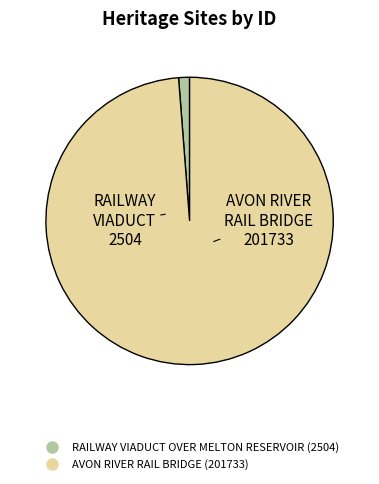

Between AVON RIVER RAIL BRIDGE and RAILWAY VIADUCT OVER MELTON RESERVOIR, which is larger?

AVON RIVER RAIL BRIDGE